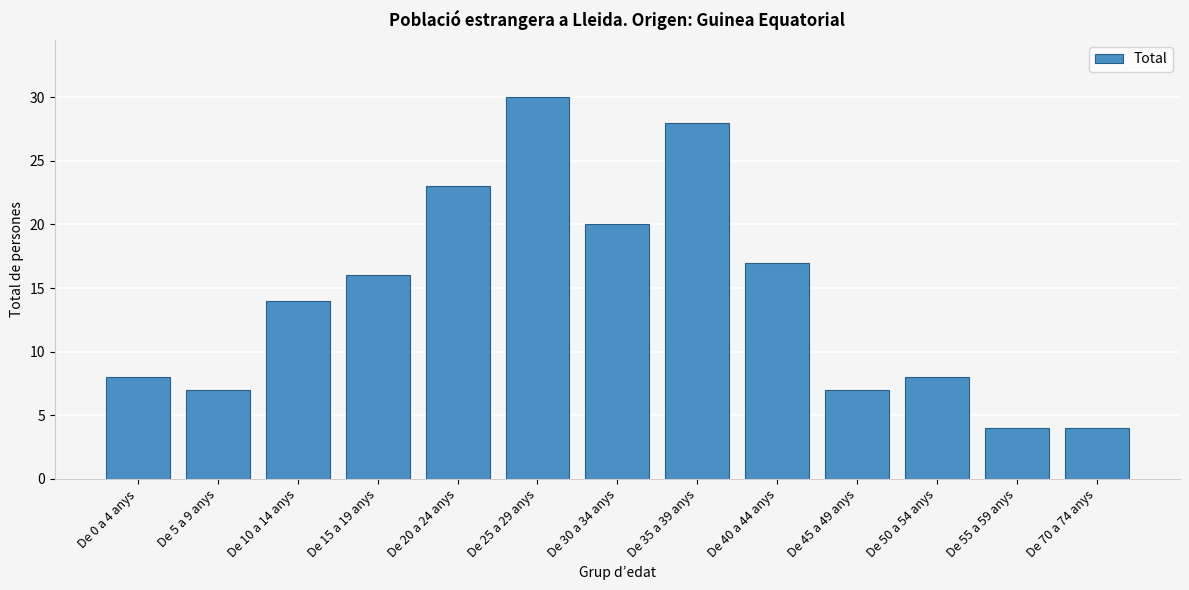

Reading left to right, list all the values displayed in this chart.

De 0 a 4 anys=8	De 5 a 9 anys=7	De 10 a 14 anys=14	De 15 a 19 anys=16	De 20 a 24 anys=23	De 25 a 29 anys=30	De 30 a 34 anys=20	De 35 a 39 anys=28	De 40 a 44 anys=17	De 45 a 49 anys=7	De 50 a 54 anys=8	De 55 a 59 anys=4	De 70 a 74 anys=4